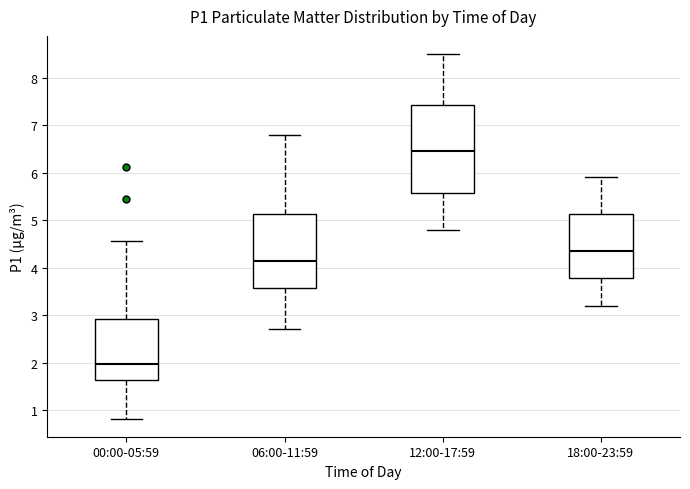

Comparing the boxes themselves (not the whiskers), which one is the tallest?

12:00-17:59